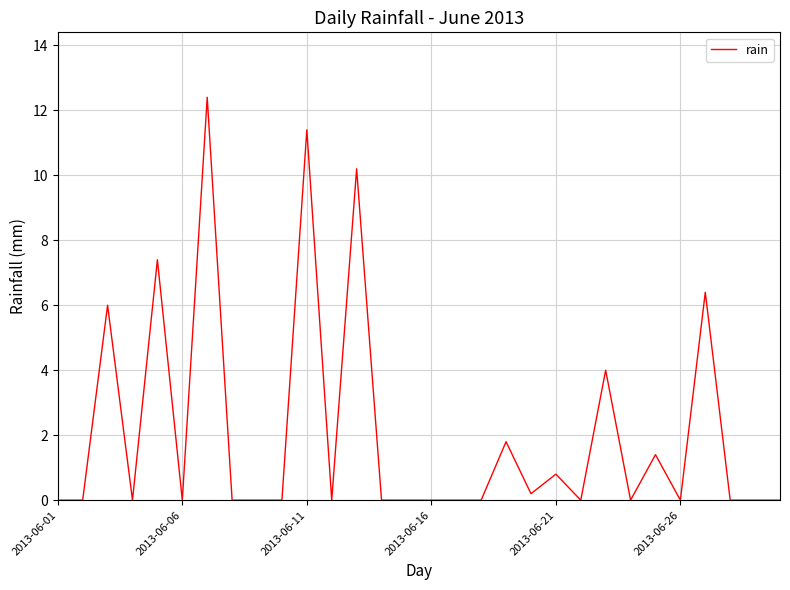

What is the maximum value shown in the chart?

12.4